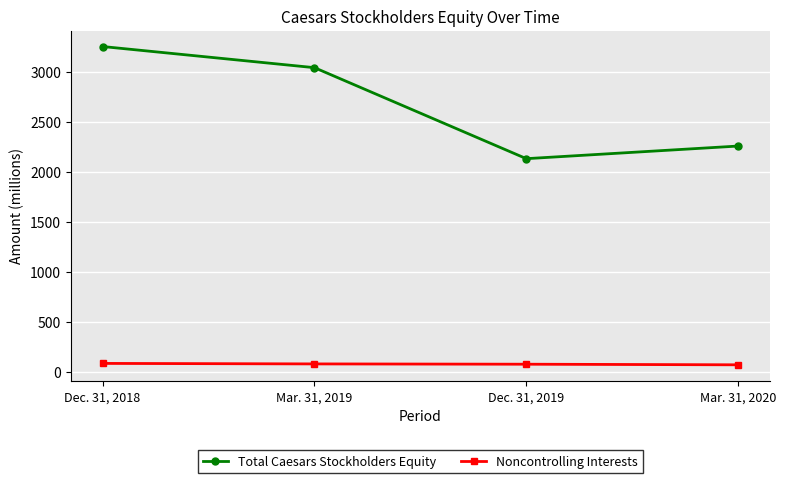

Which series has the largest total across all categories?

Total Caesars Stockholders Equity